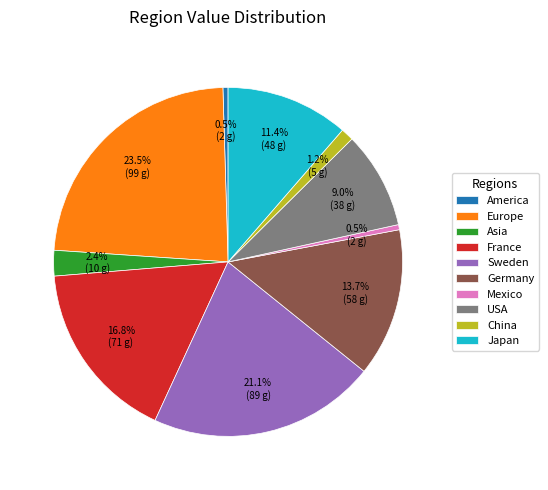

What is the largest slice in the pie chart?

Europe